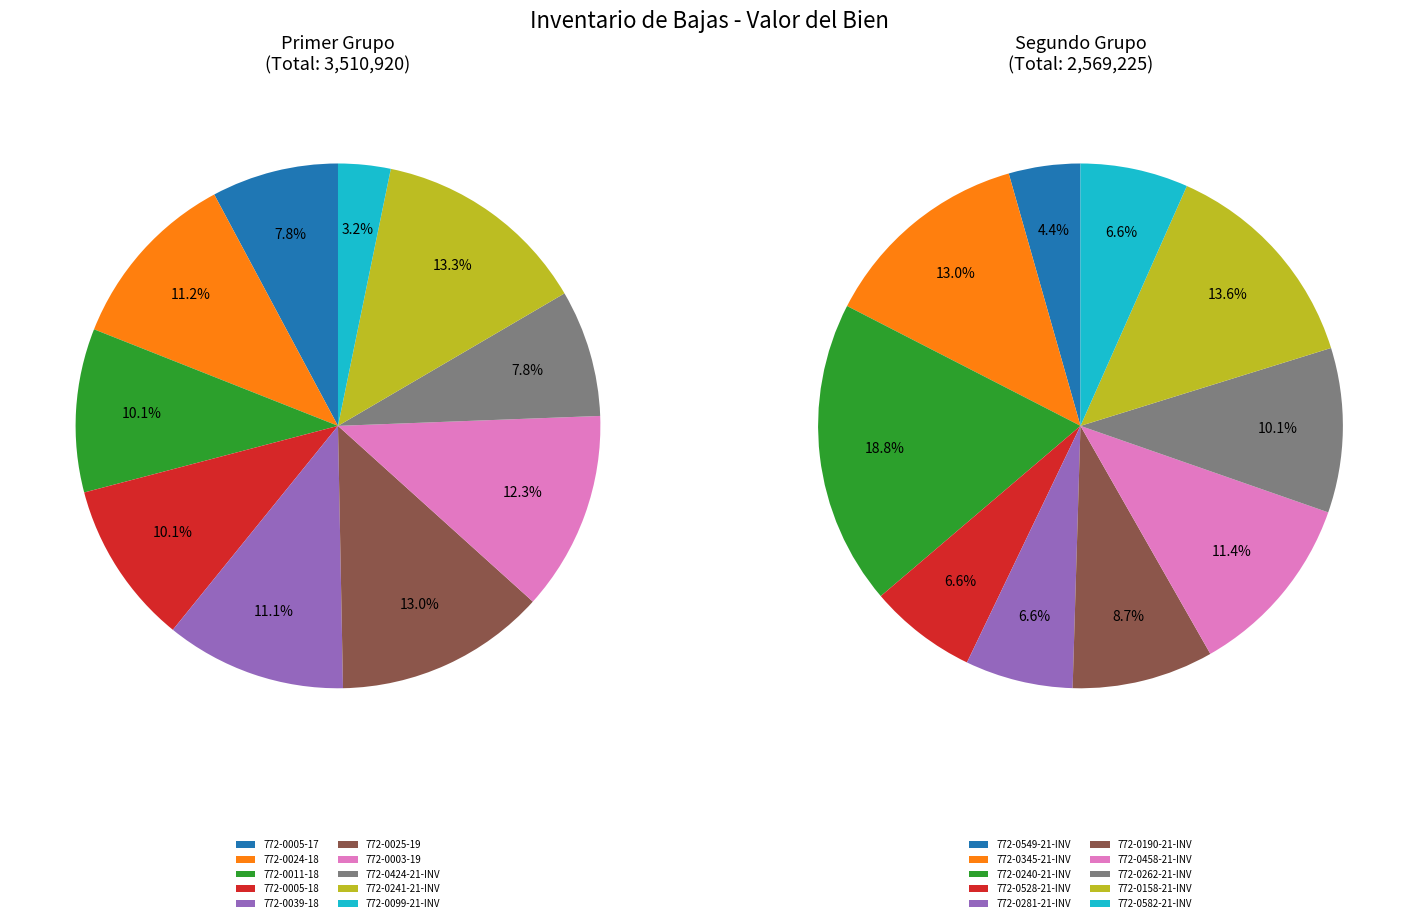

What is the ratio of the value at 772-0158-21-INV to the value at 772-0549-21-INV?

3.1